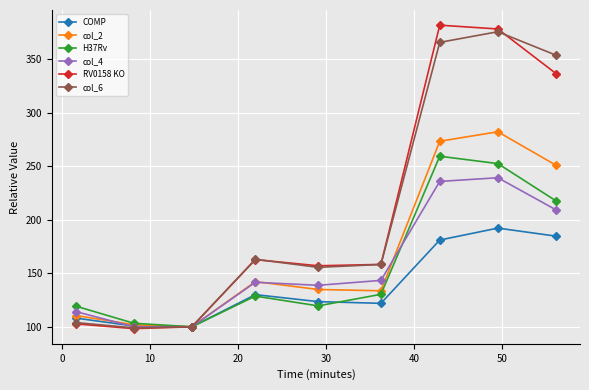

List the series in order of their peak value, lowest first.

COMP, col_4, H37Rv, col_2, col_6, RV0158 KO